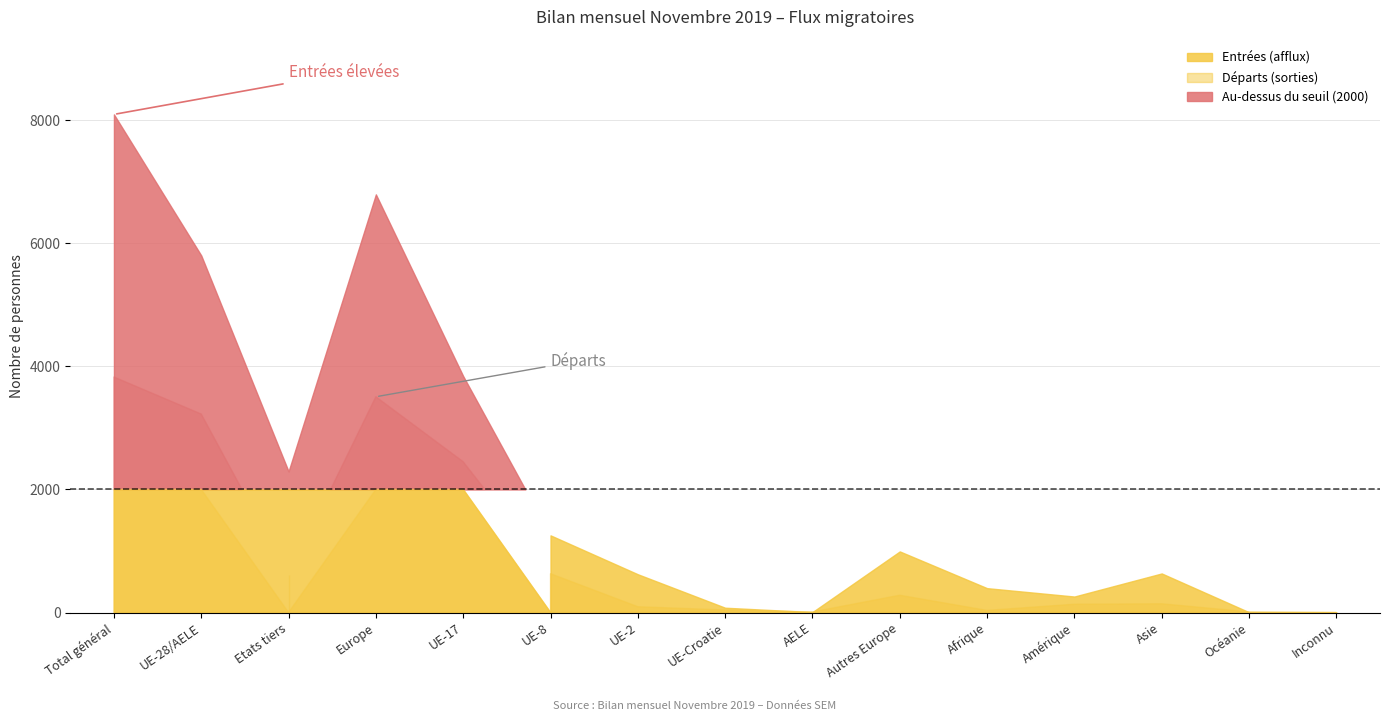

Reading left to right, transcribe all the data shown in this chart.

Entrées (afflux) - Total: 8096	5803	2293	6796	3842	1254	622	78	7	993	396	260	635	5	4
Départs (sorties) - Total: 3828	3226	602	3507	2451	631	94	41	9	281	34	135	142	10	0